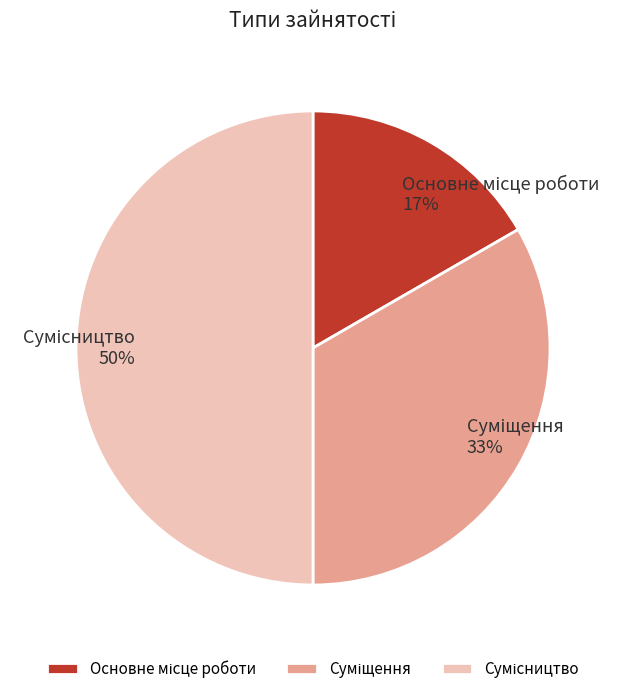

To the nearest percent, what is the difference between the largest and smallest slice percentages?

33%